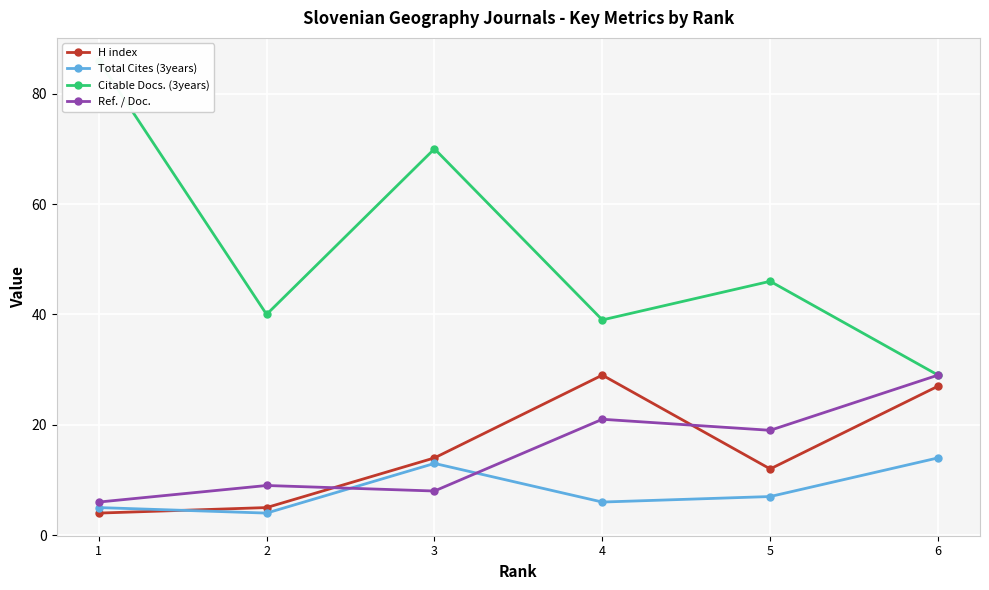

List the labels in order of Total Cites (3years) value, smallest first.

2, 1, 4, 5, 3, 6